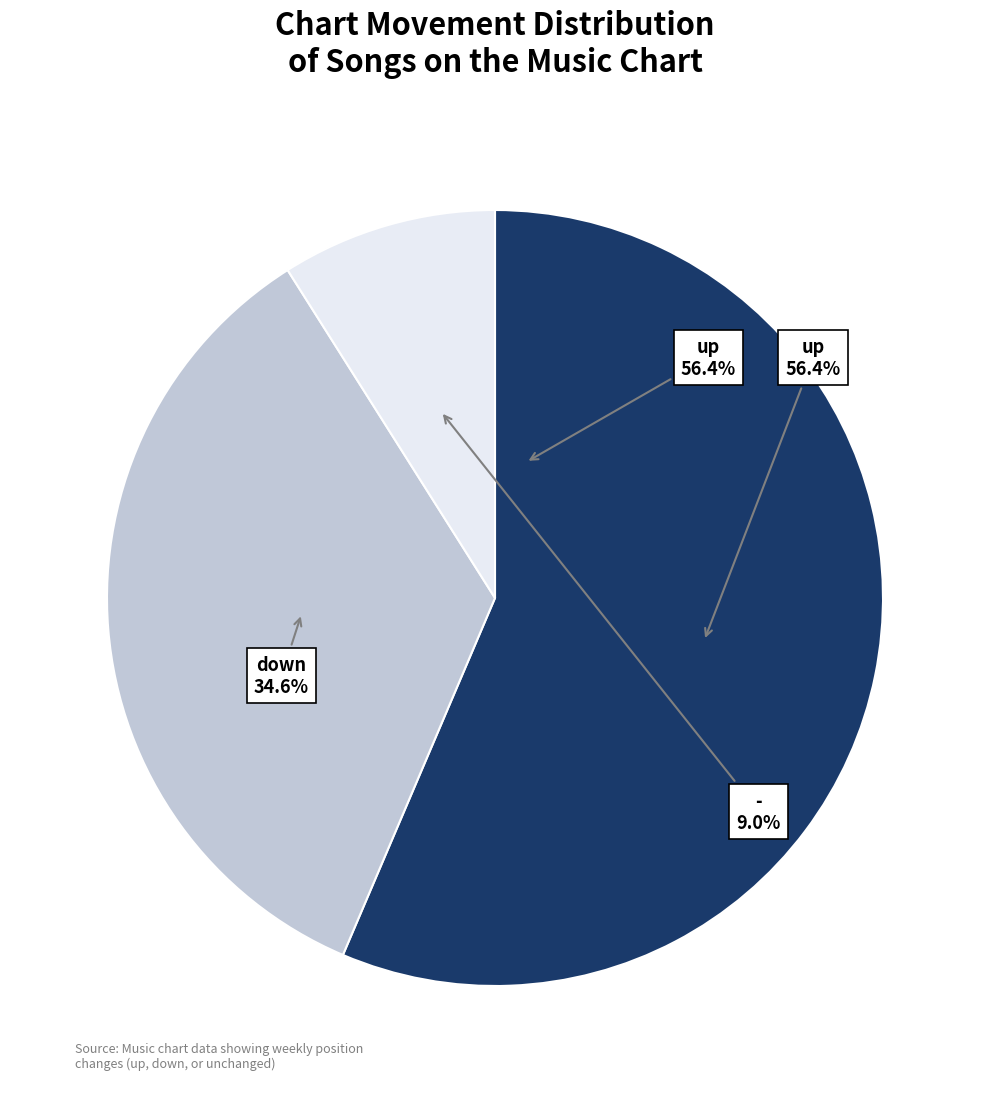

To the nearest percent, what portion does up represent?

56%